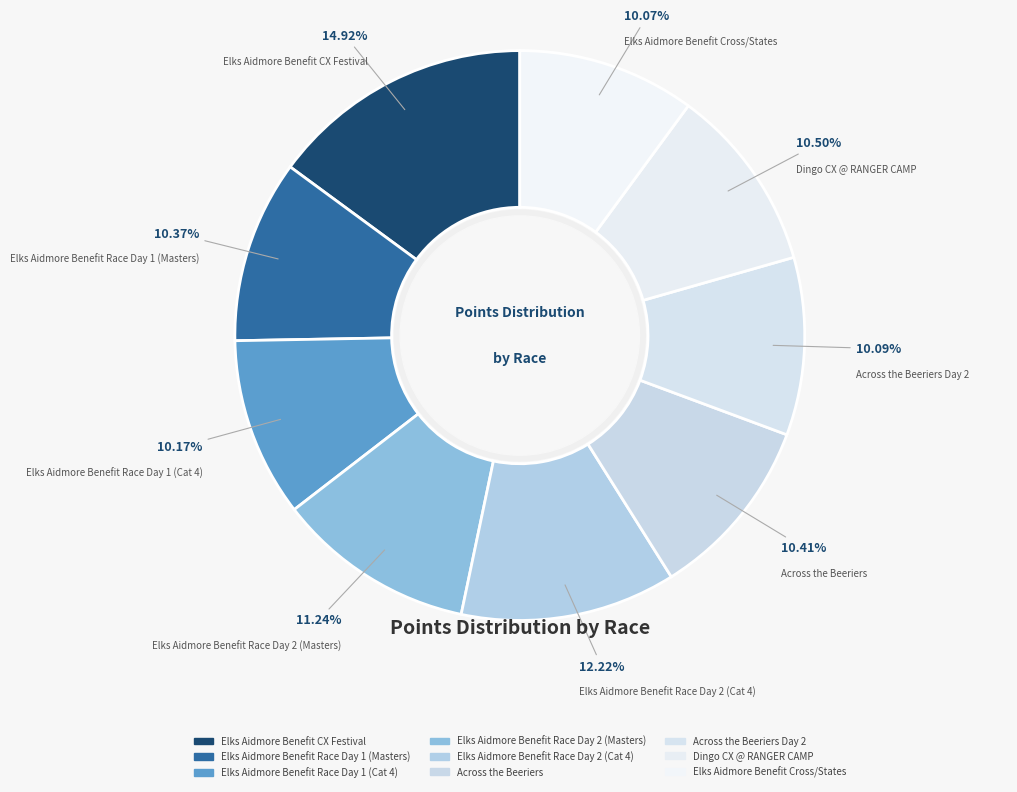

Which category has the smallest portion of the pie?

Elks Aidmore Benefit Cross/States